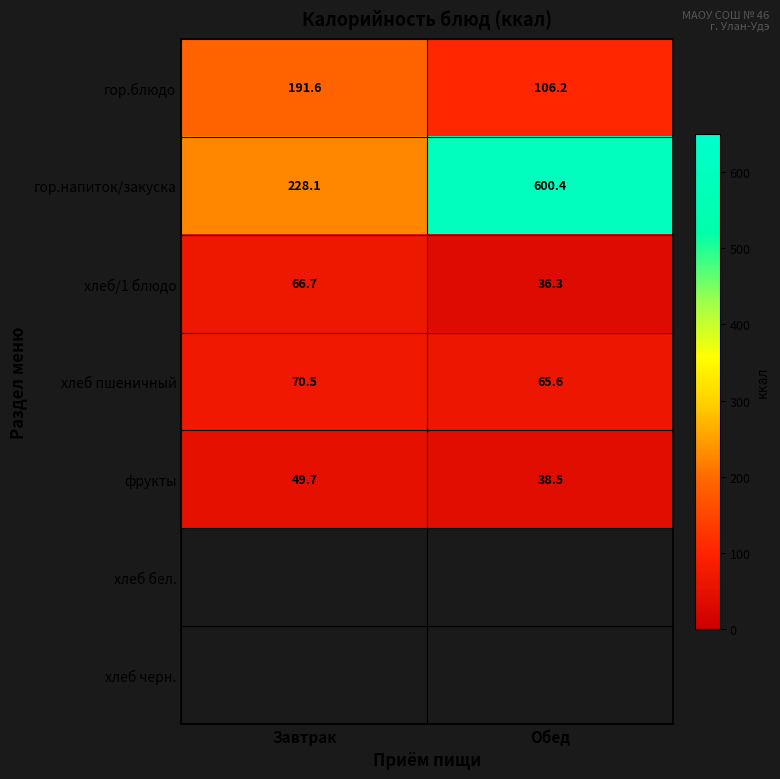

Between Завтрак and Обед, which is larger?

Завтрак